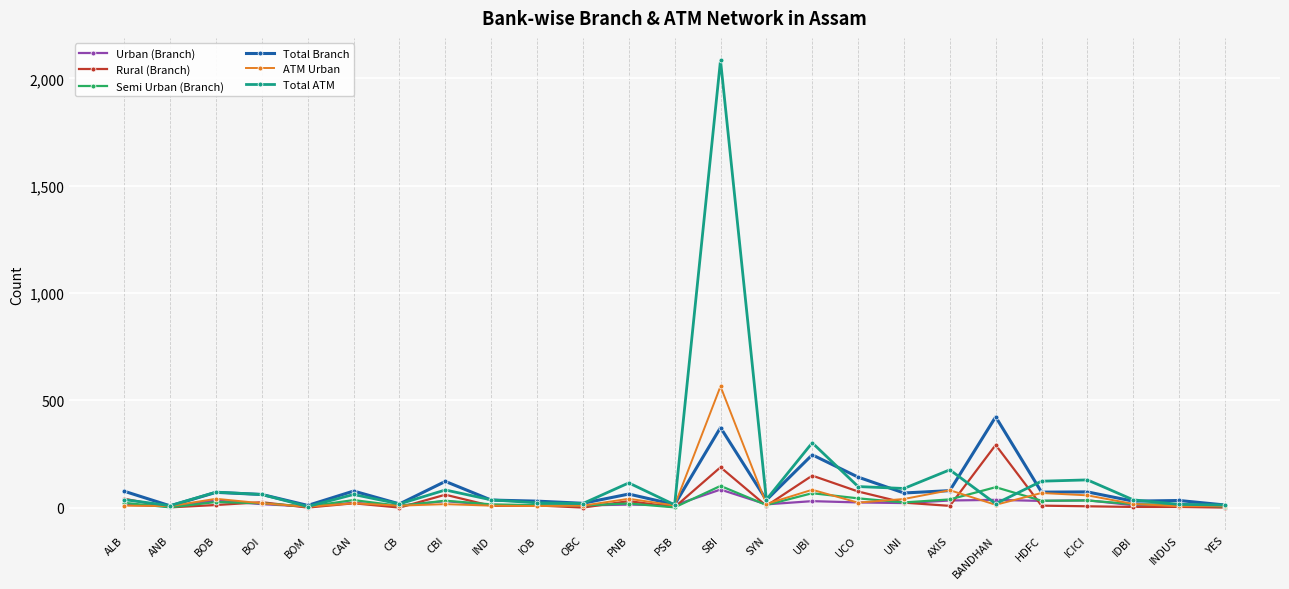

Does the chart display data point markers on the line(s)?

Yes